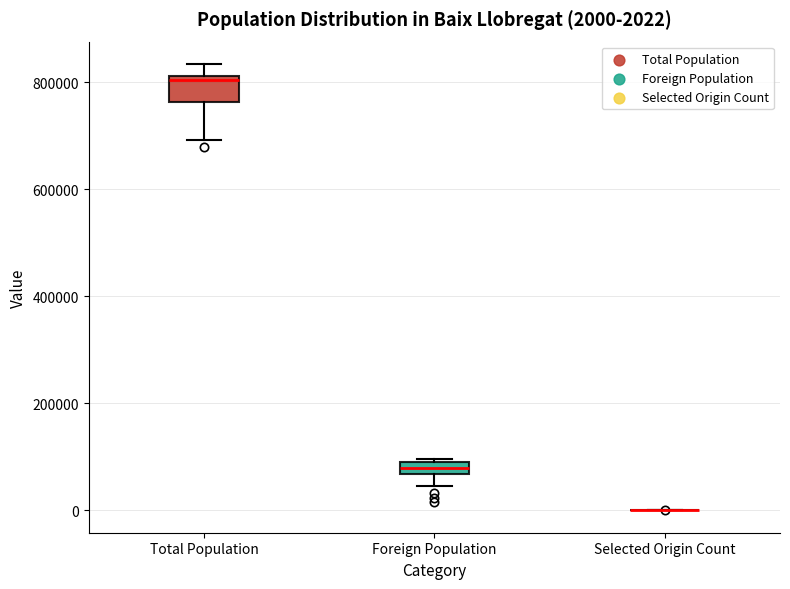

Comparing the boxes themselves (not the whiskers), which one is the tallest?

Total Population